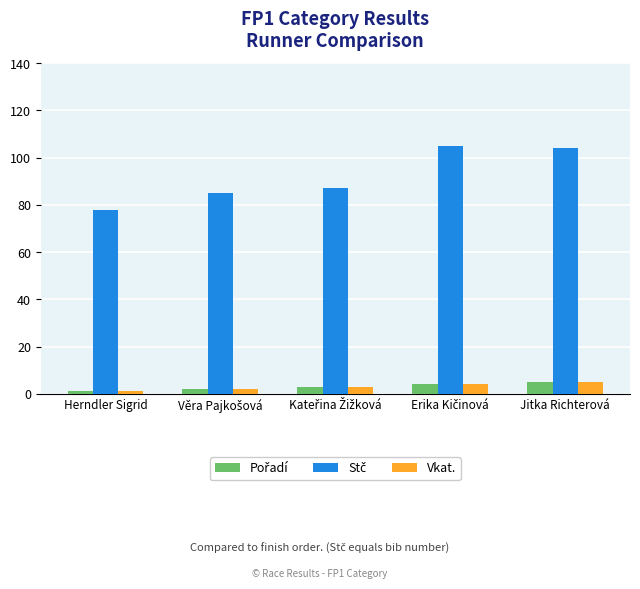

At how many categories does at least one series exceed 7?

5